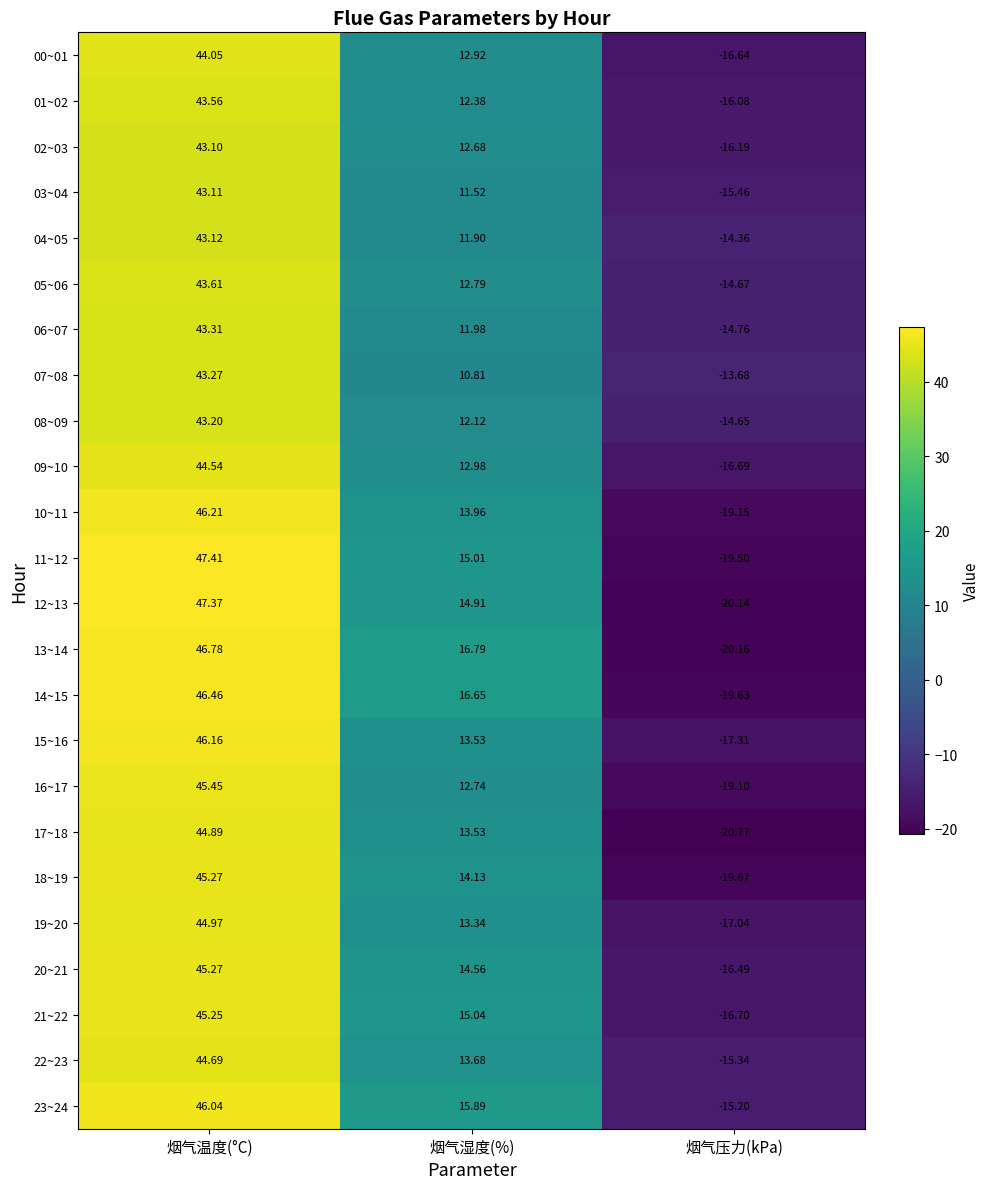

Which label corresponds to the largest value in the chart?

烟气温度(°C)